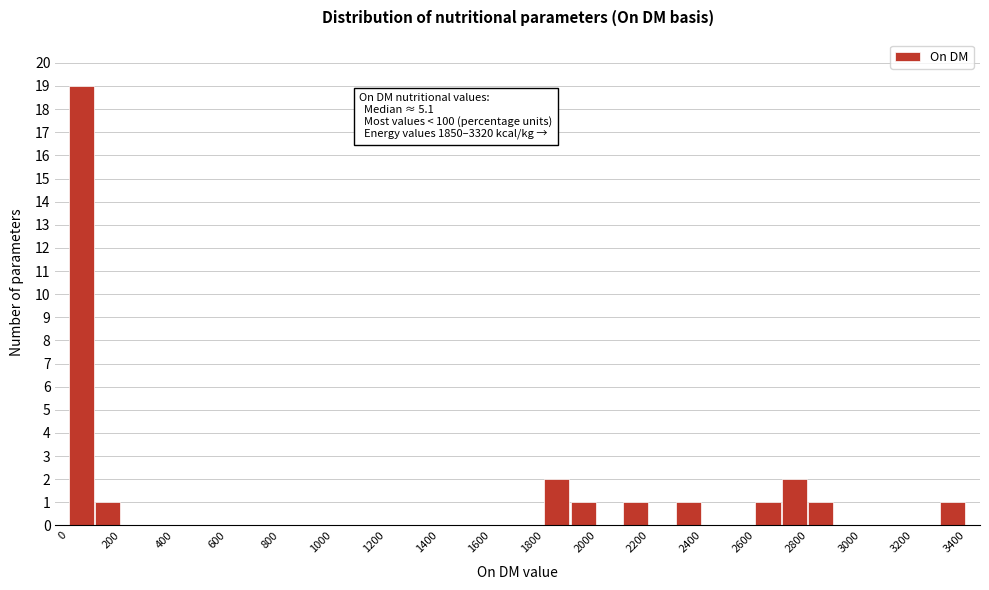

Over which range of the x-axis is the bar tallest?

0 to 100